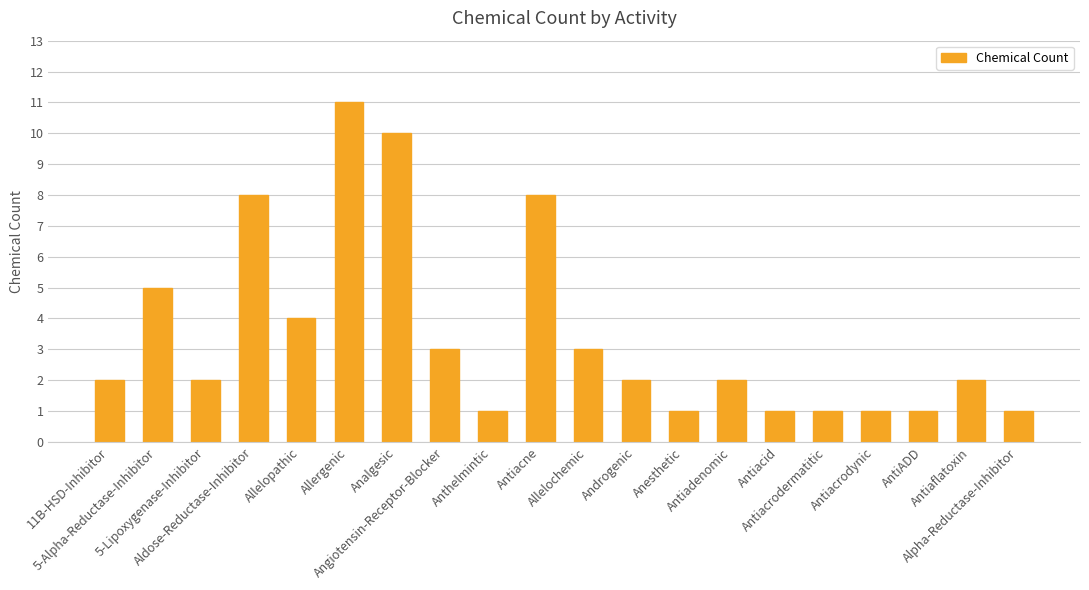

What is the average value?

3